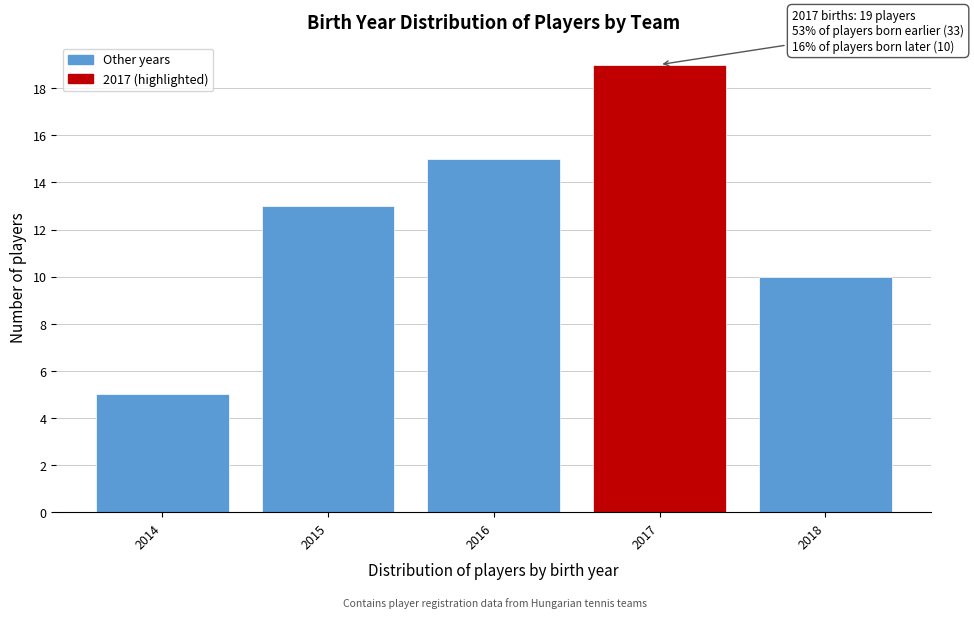

Reading left to right, transcribe all the data shown in this chart.

2014=5	2015=13	2016=15	2017=19	2018=10